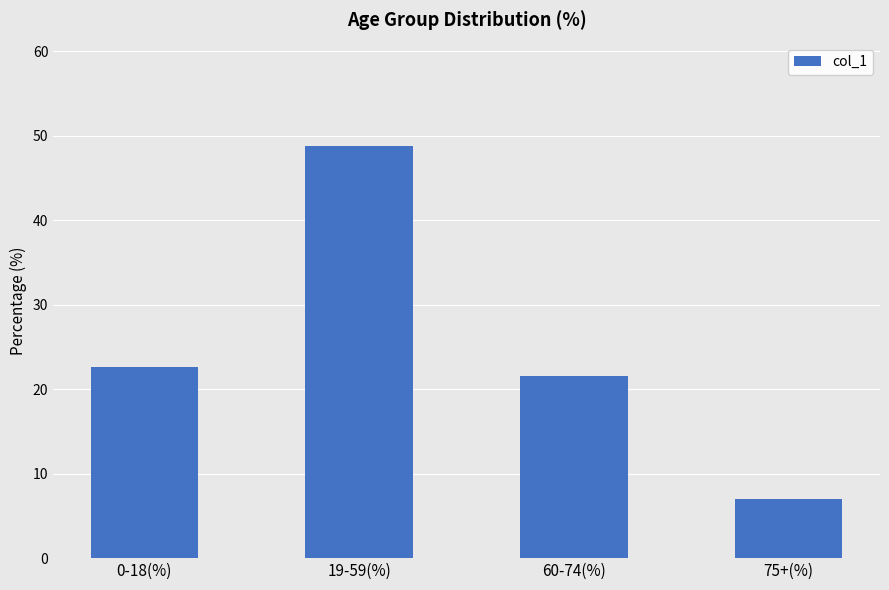

Which label corresponds to the smallest value in the chart?

75+(%)